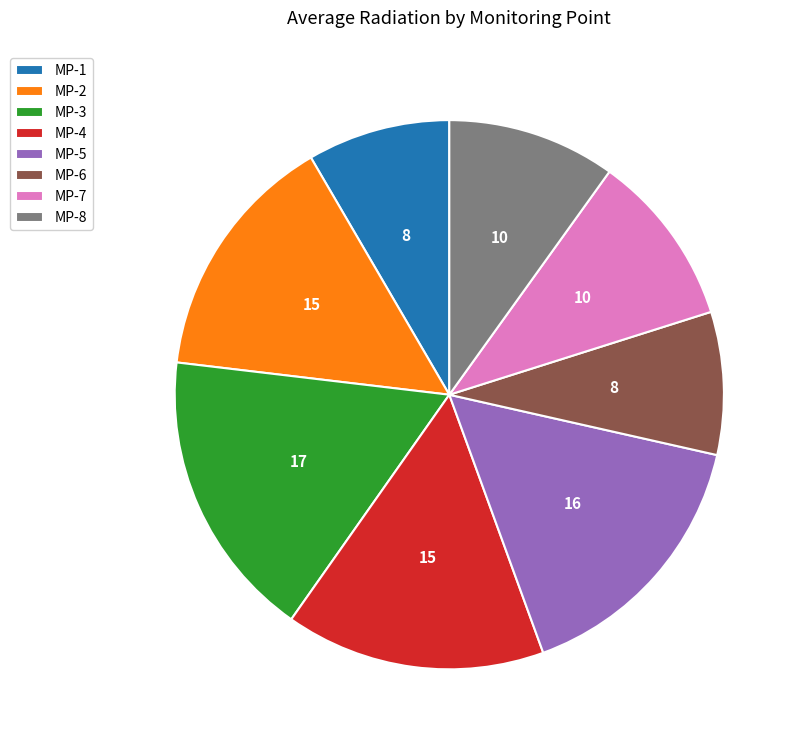

What is the ratio of the value at MP-5 to the value at MP-4?

1.0